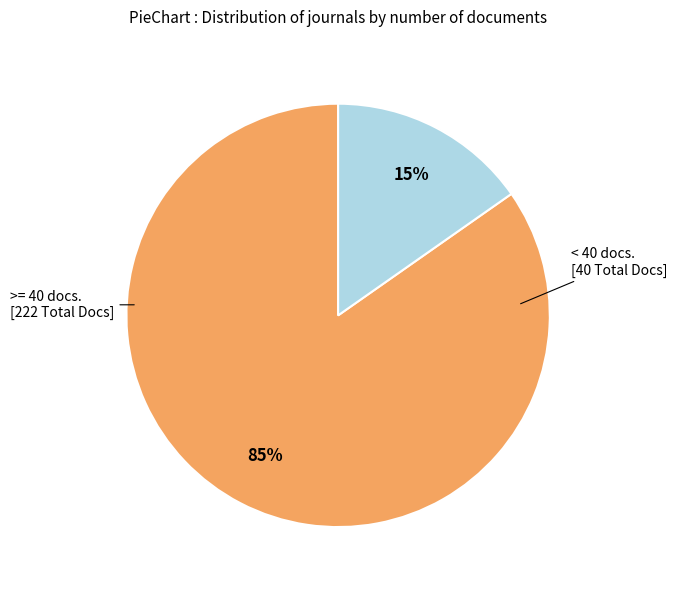

Count the number of slices in the pie.

2